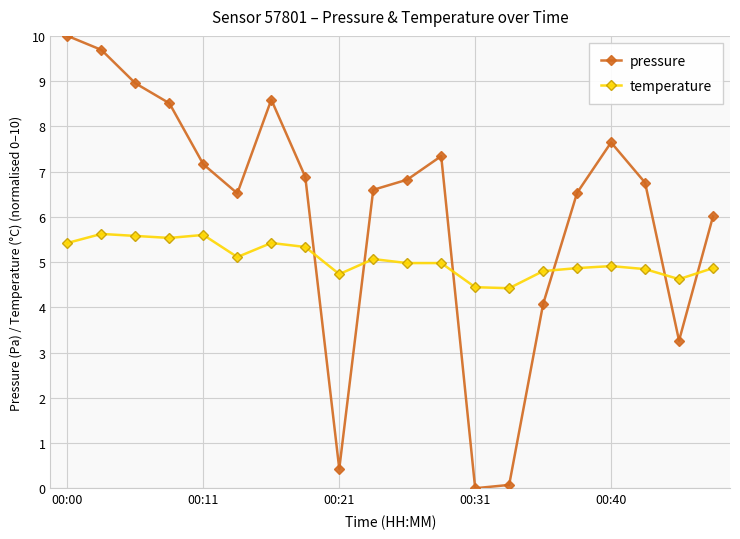

List the series in order of their peak value, lowest first.

temperature, pressure